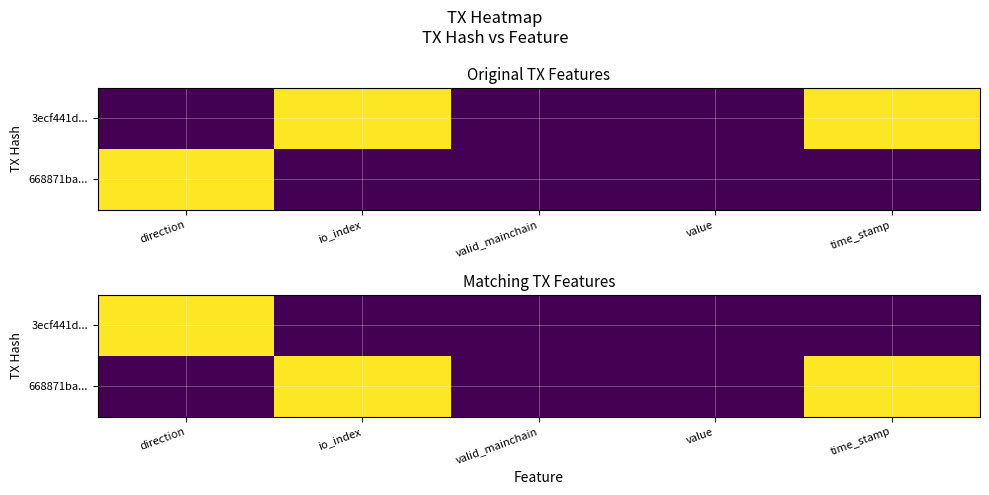

True or false: 668871ba... has a value of 0.6 at value.

False